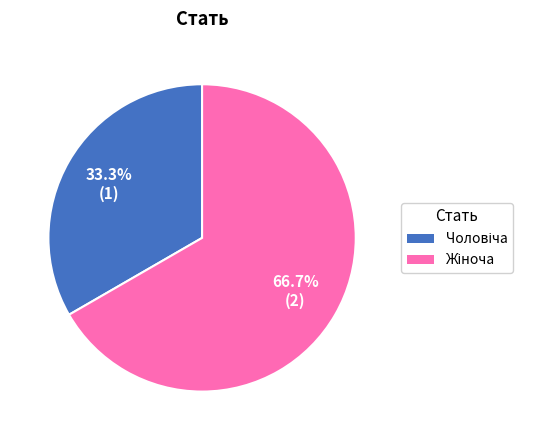

How many segments does this pie chart have?

2